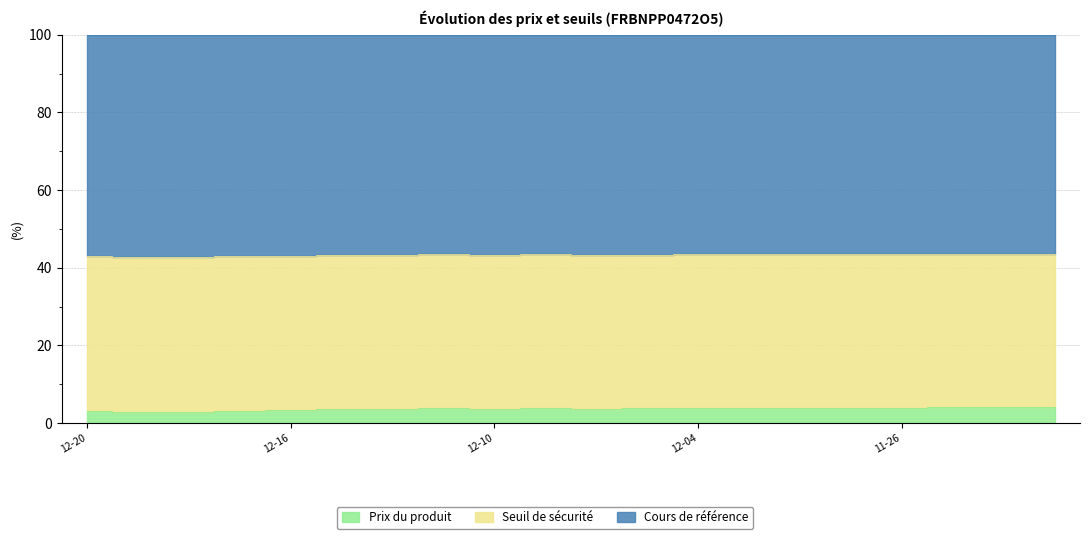

Which has a higher value, 2024-12-11 or 2024-11-29?

2024-11-29